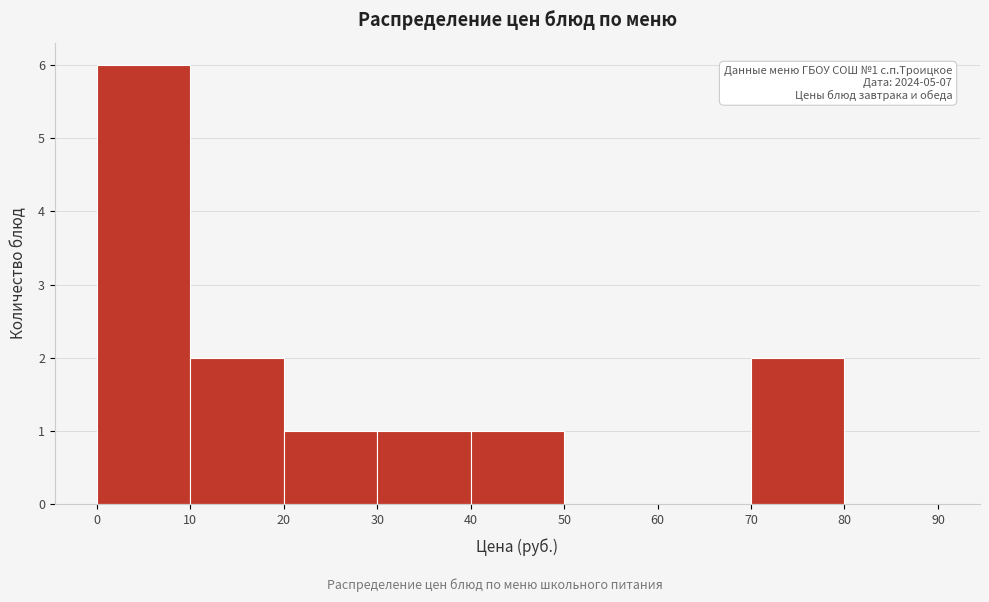

Over which range of the x-axis is the bar tallest?

0 to 10